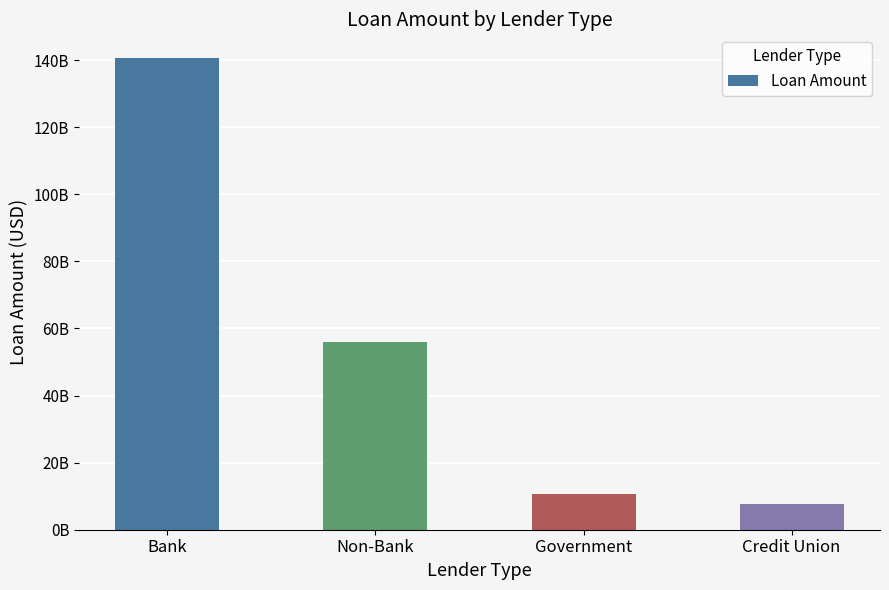

Reading right to left, extract all data points from this chart.

7721604322	10522224358	55864523443	140659292548